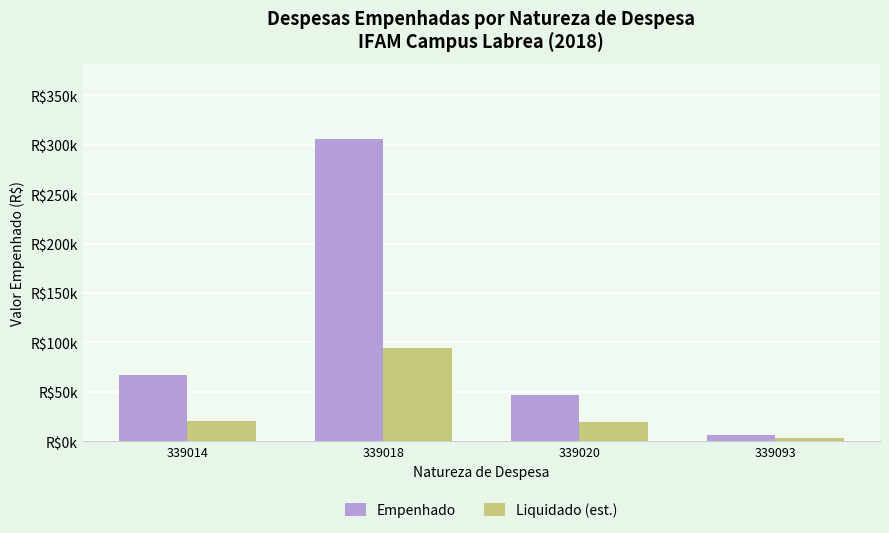

The value of Empenhado at 339014 is 89006.7. True or false?

False